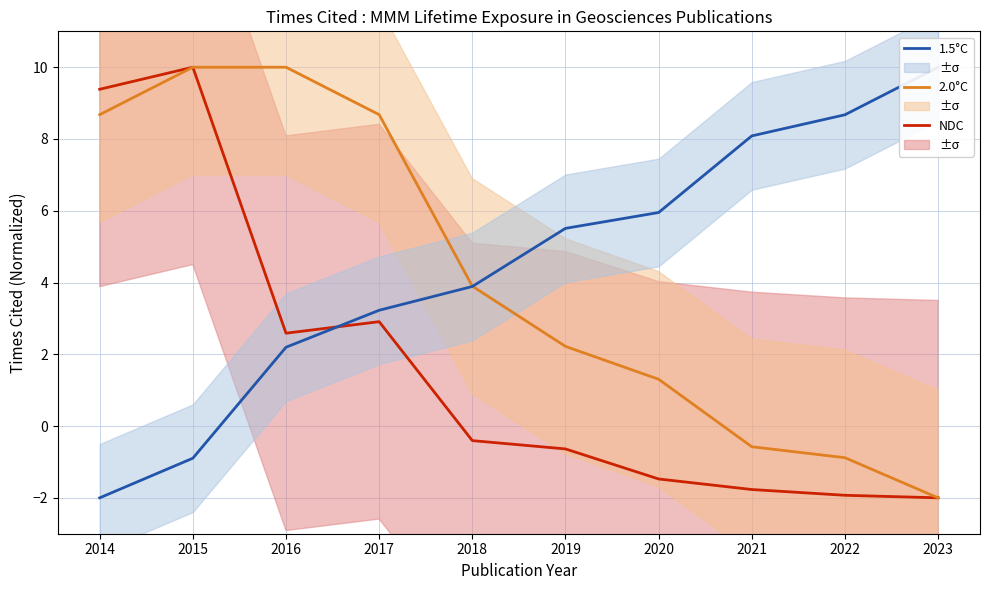

How many negative values does the 1.5°C series have?

2